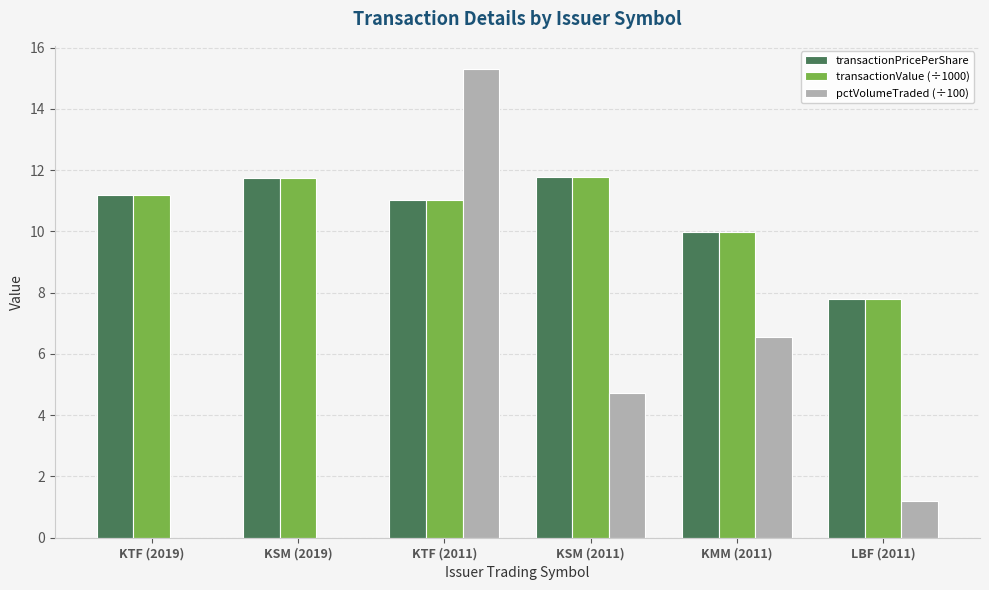

Is the value of transactionPricePerShare at KSM (2019) greater than the value of transactionValue (÷1000) at KTF (2019)?

Yes